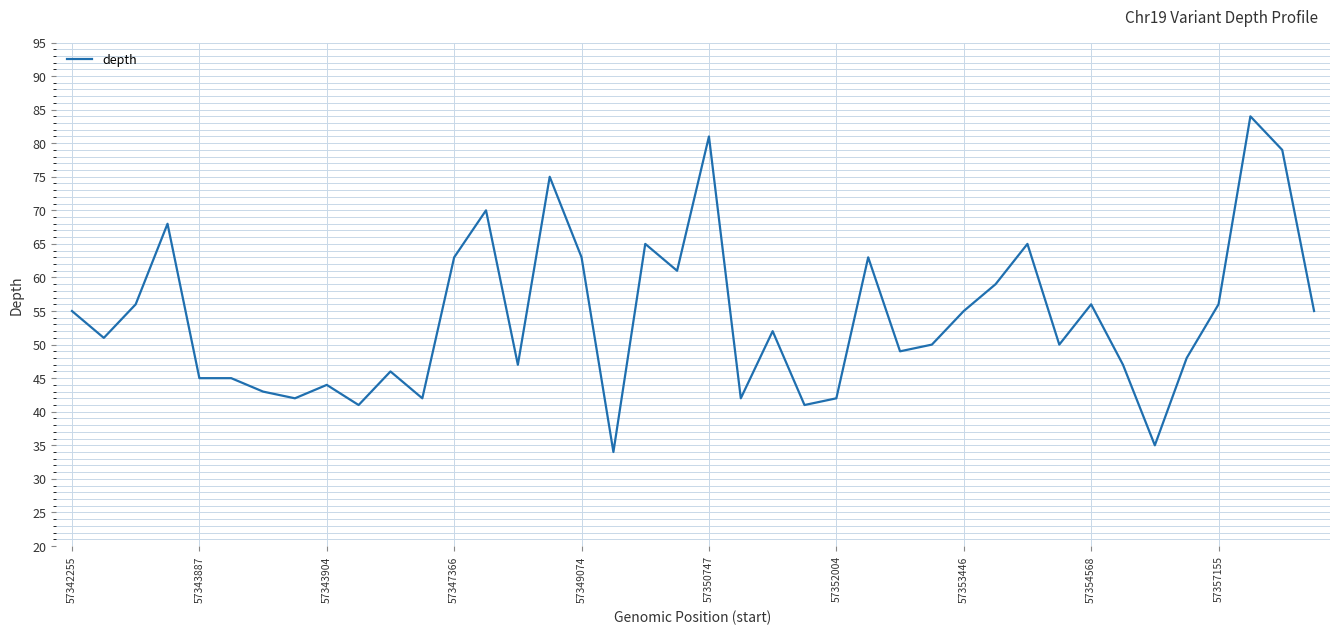

Reading left to right, transcribe all the data shown in this chart.

55	51	56	68	45	45	43	42	44	41	46	42	63	70	47	75	63	34	65	61	81	42	52	41	42	63	49	50	55	59	65	50	56	47	35	48	56	84	79	55